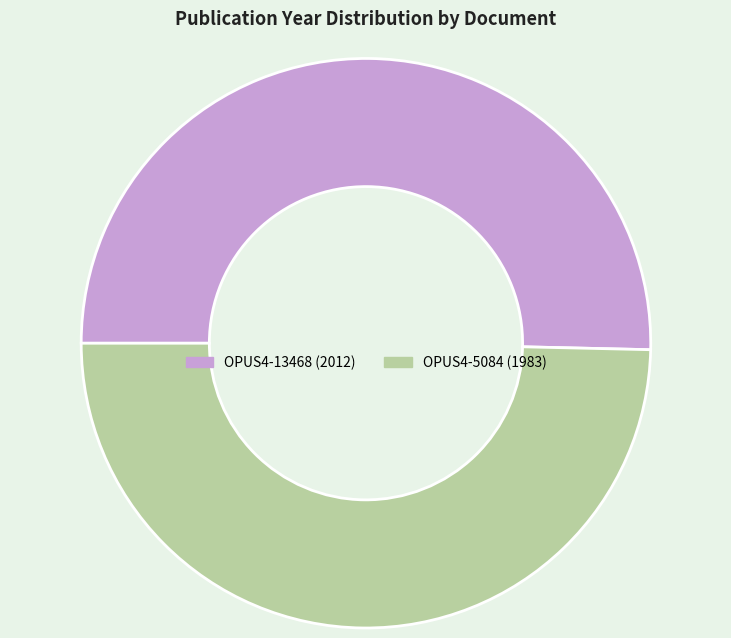

Rank the categories by value from lowest to highest.

OPUS4-5084, OPUS4-13468